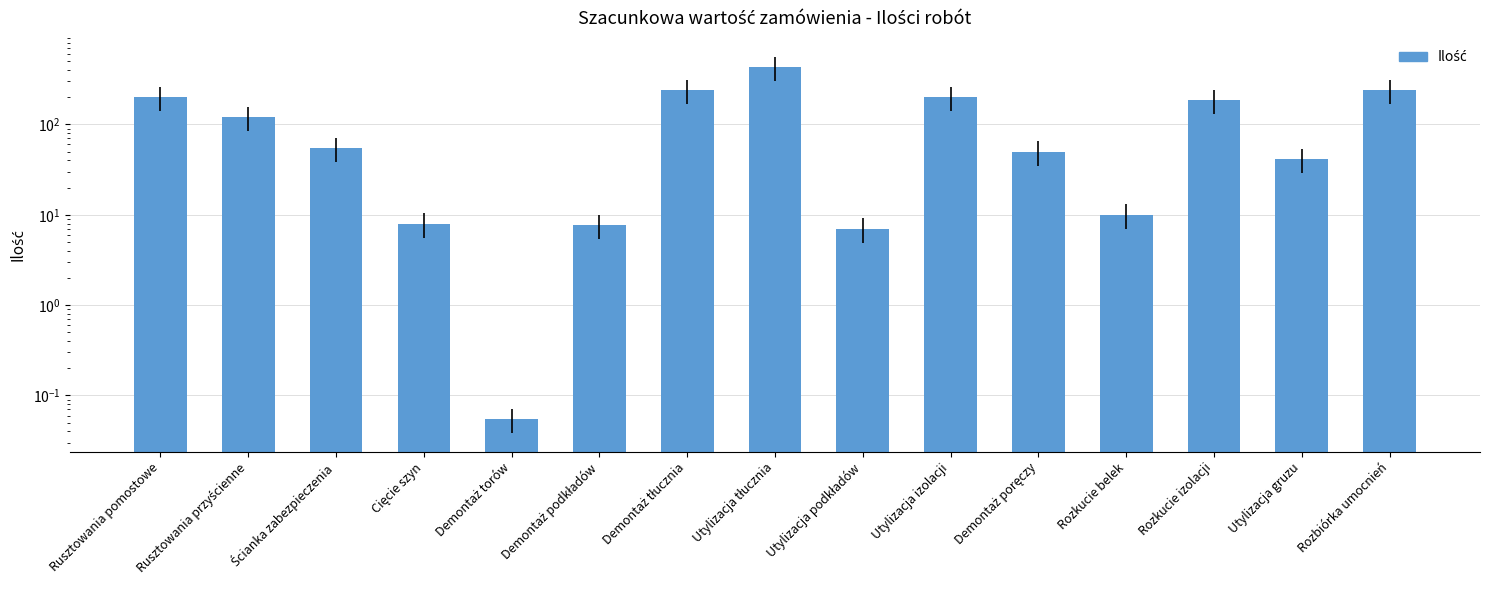

What is the change in value from Rozkucie belek to Rozkucie izolacji?

+176.0